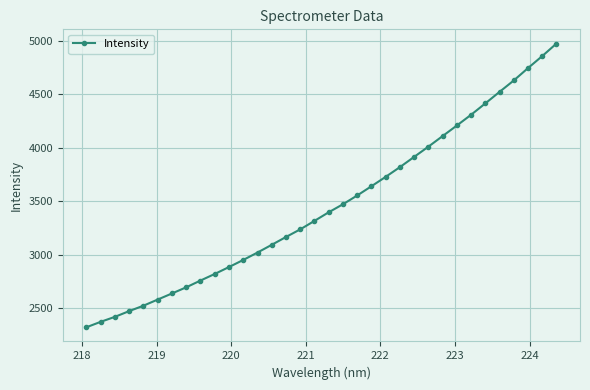

What is the greatest value displayed?

4975.6